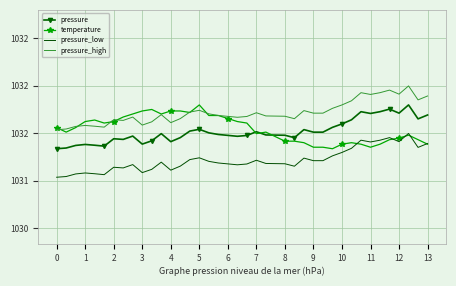

What are all the series names shown in the legend?

pressure, temperature, pressure_low, pressure_high